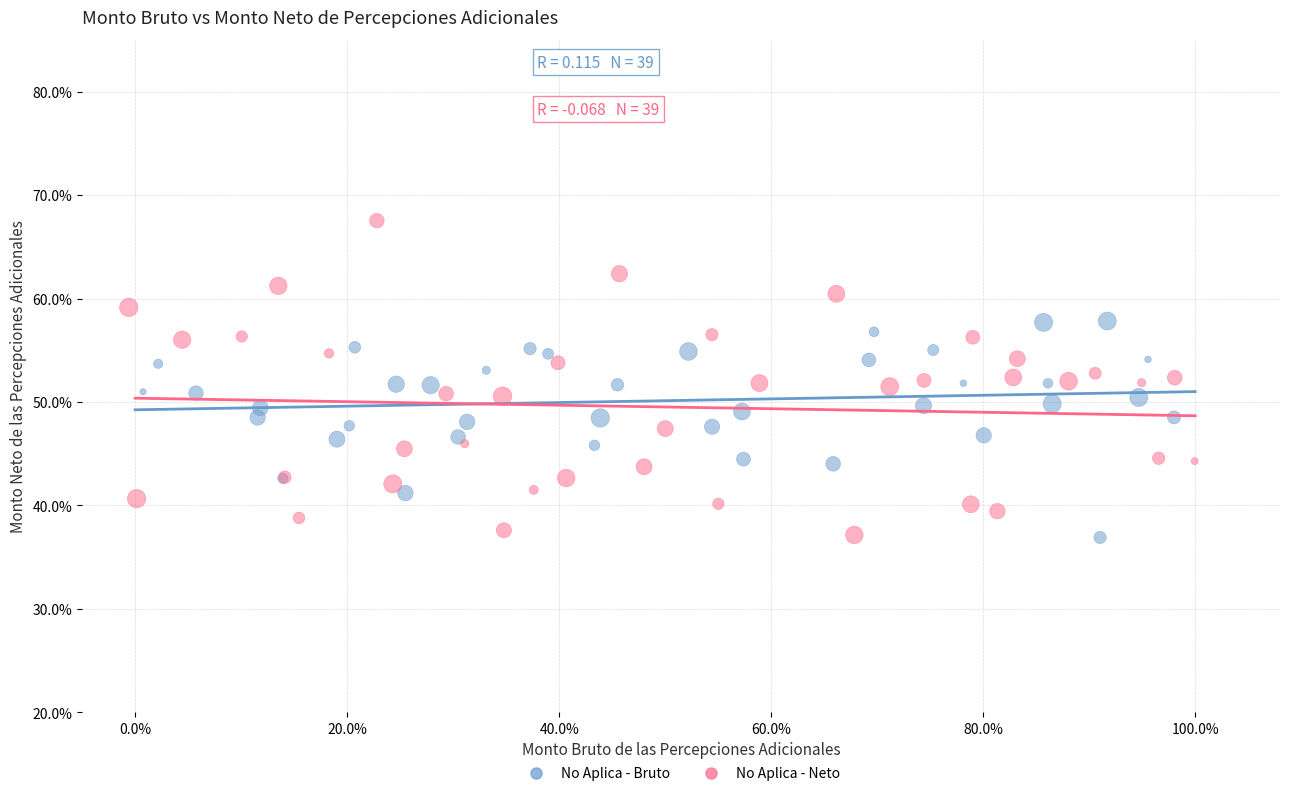

Which series reaches the maximum Y coordinate?

No Aplica - Neto